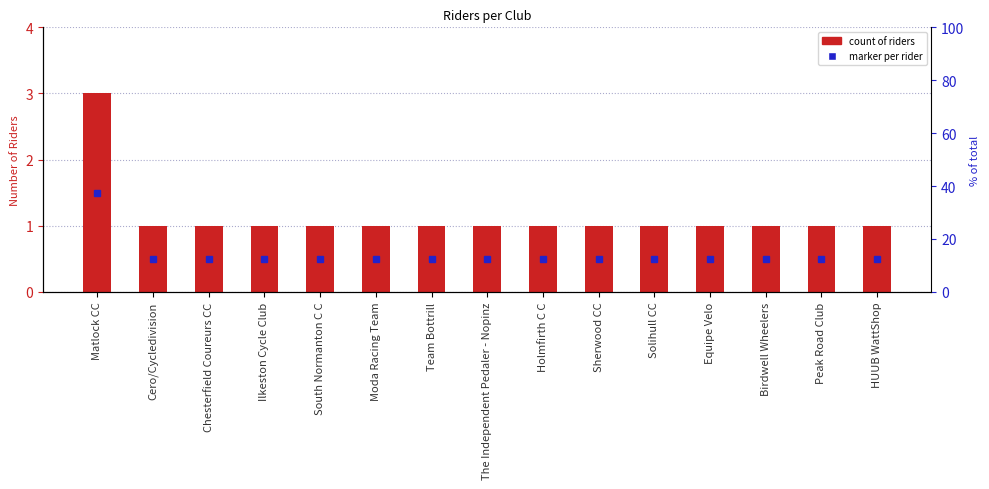

What is the sum of the values at Birdwell Wheelers and Solihull CC?

2